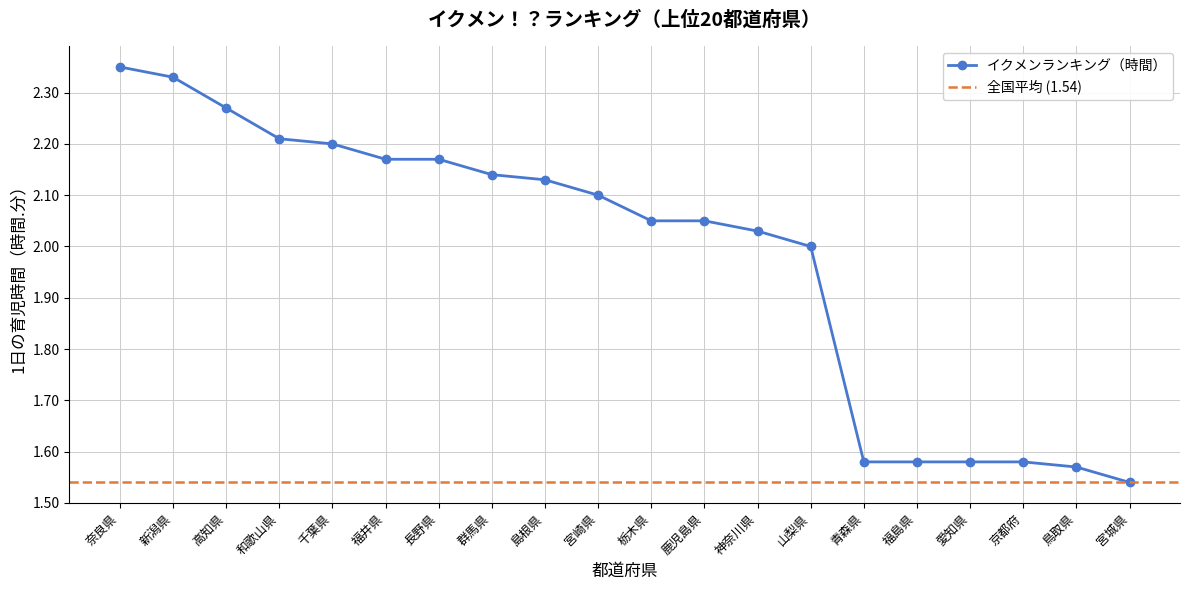

At which category does the chart reach its peak across all series?

奈良県